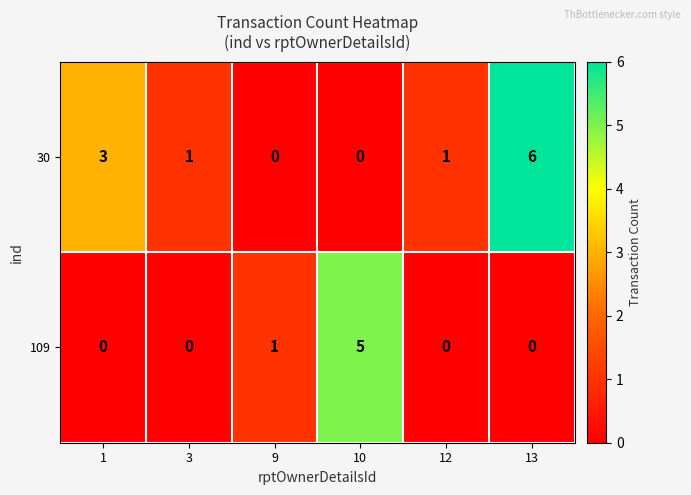

Which series has the largest total across all categories?

30